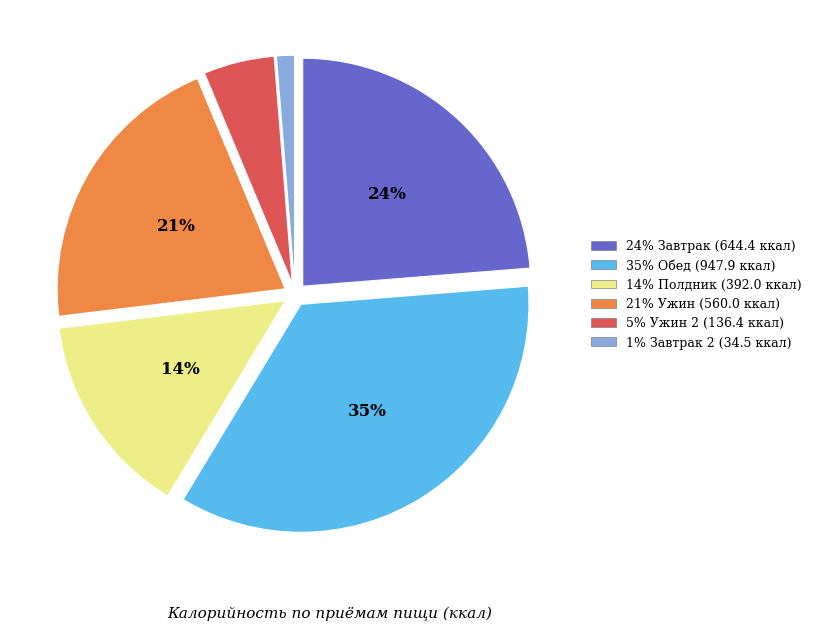

Is there any slice that represents more than half of the pie?

No